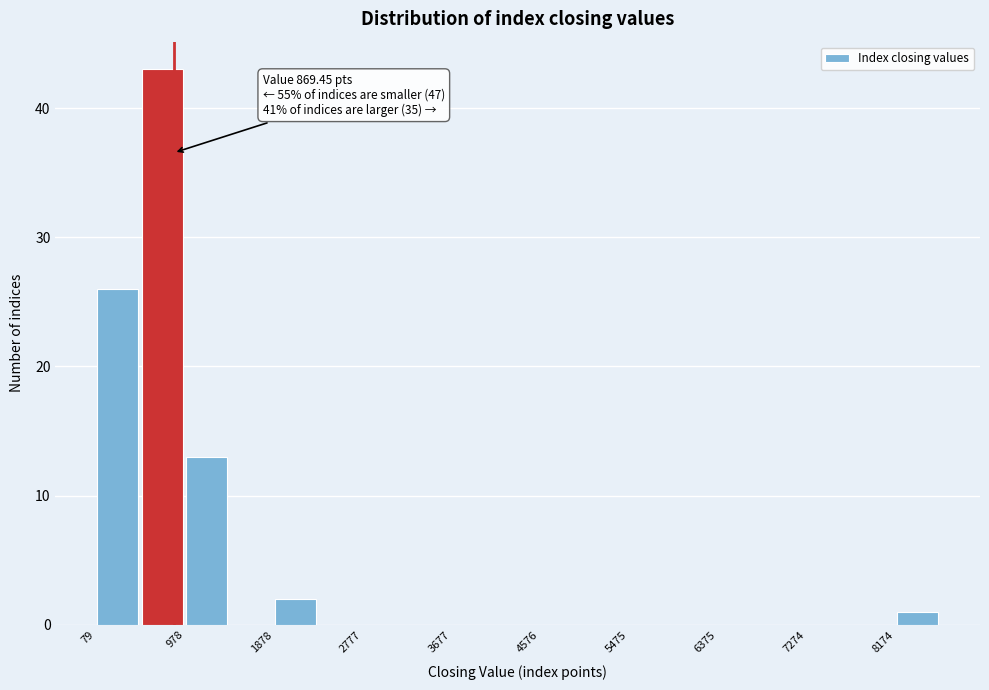

Which range on the x-axis has the tallest bar?

500 to 1000